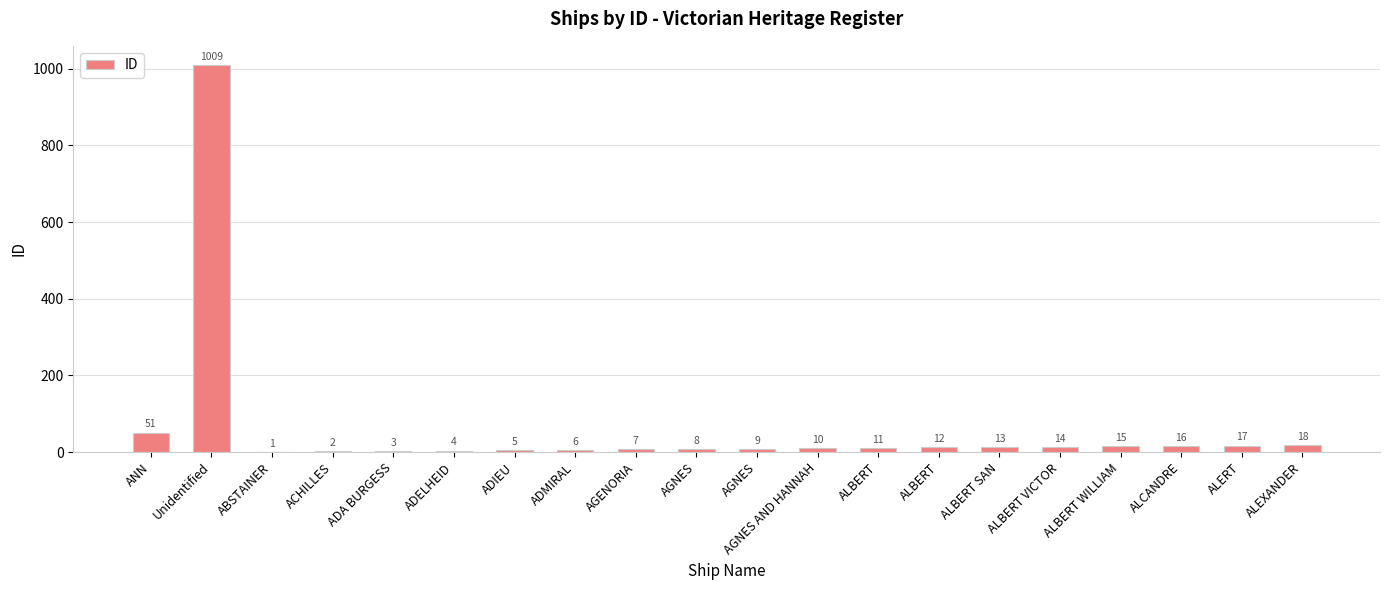

What is the value of the 13th bar from the left?

11